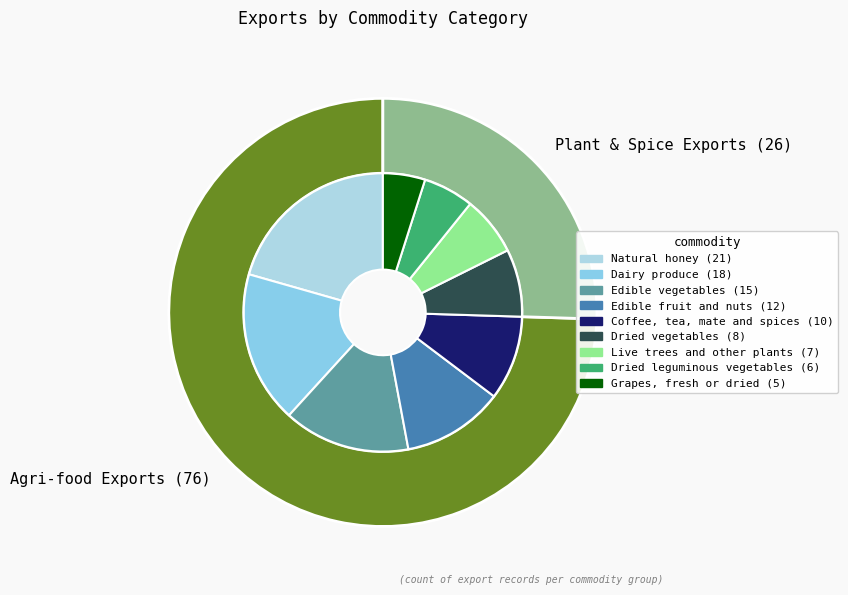

How many segments does this pie chart have?

9